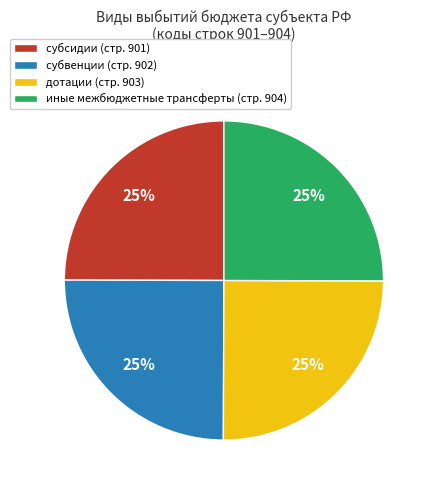

The дотации slice represents 25% of the pie. True or false?

True